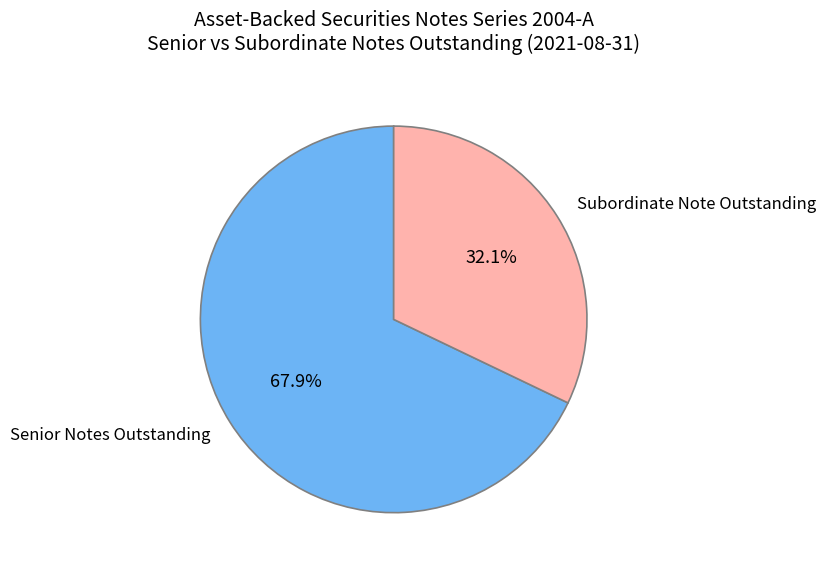

Which category has the smallest portion of the pie?

Subordinate Note Outstanding